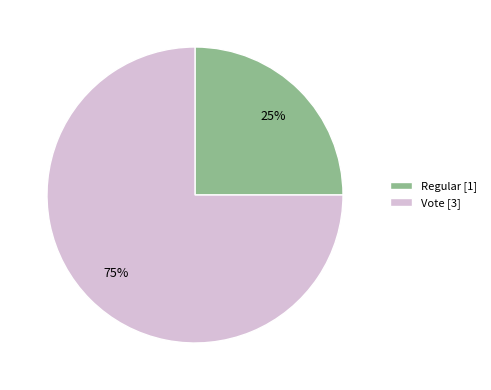

To the nearest percent, what percentage of the pie is Vote?

75%